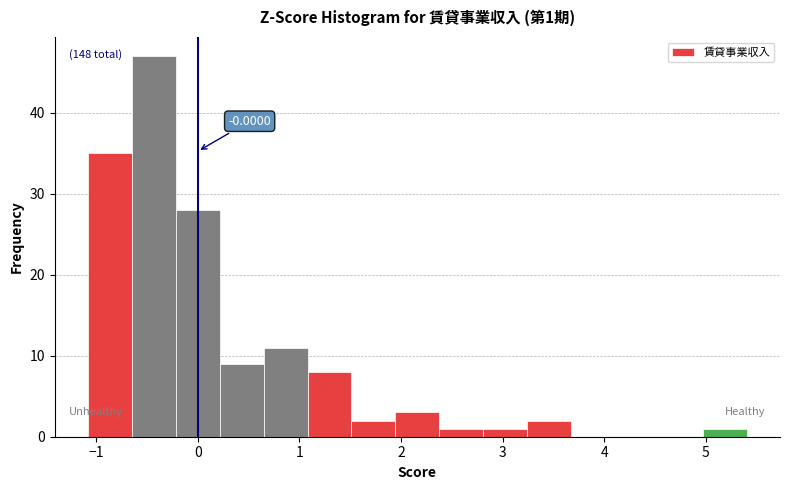

Over which range of the x-axis is the bar tallest?

-0.7 to -0.2